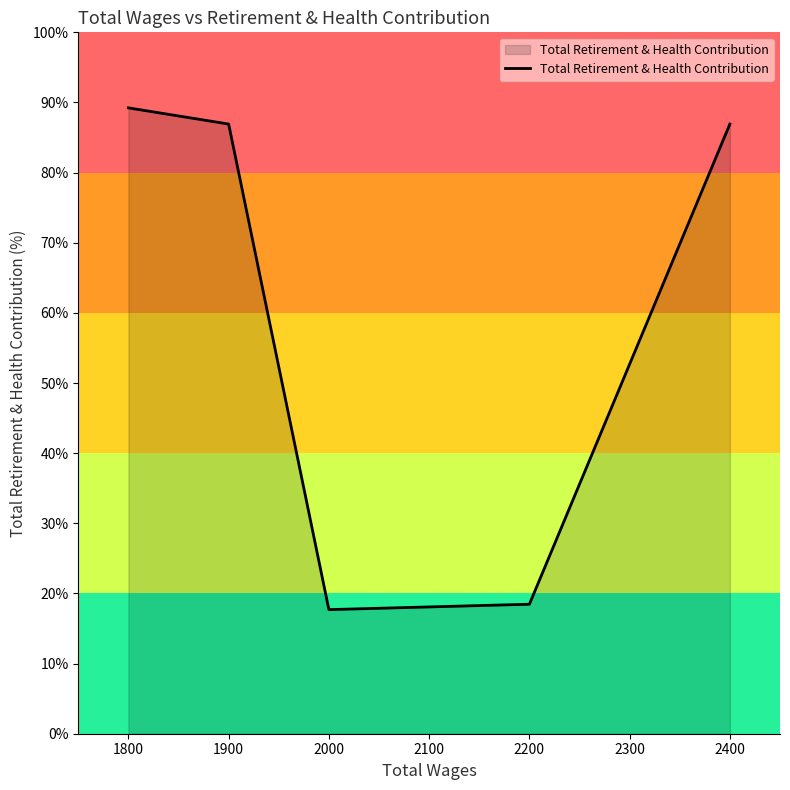

True or false: the data shows 17.7 at 2000.

True